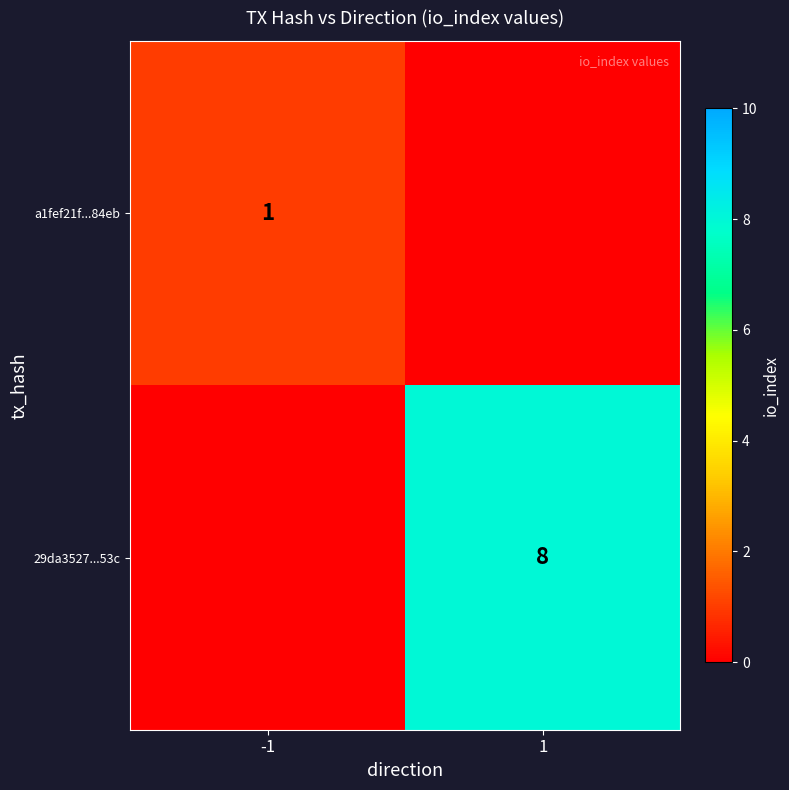

The 29da3527...53c series shows 13 at 1. True or false?

False